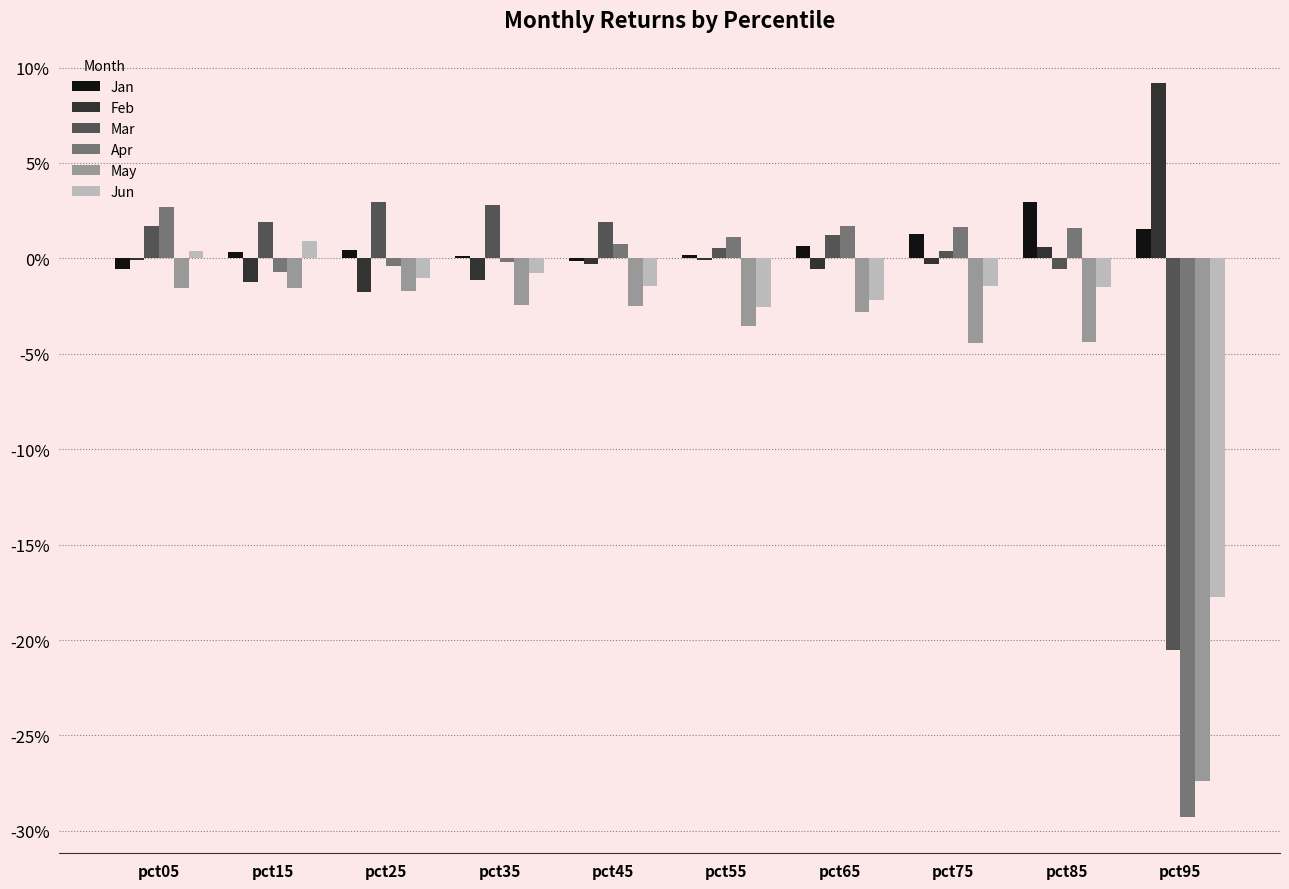

Does the chart contain stacked bars?

No